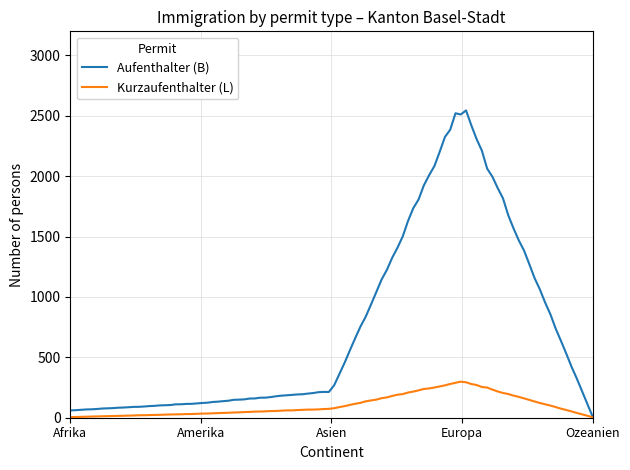

Which series has the widest spread of values?

Aufenthalter (B)